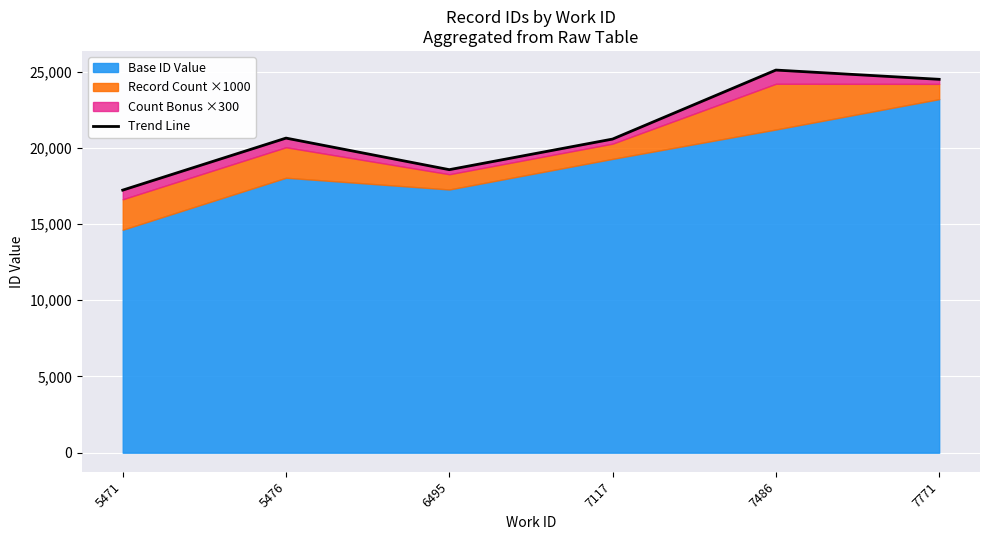

Reading left to right, transcribe all the data shown in this chart.

17228	20641	18570	20578	25105	24498